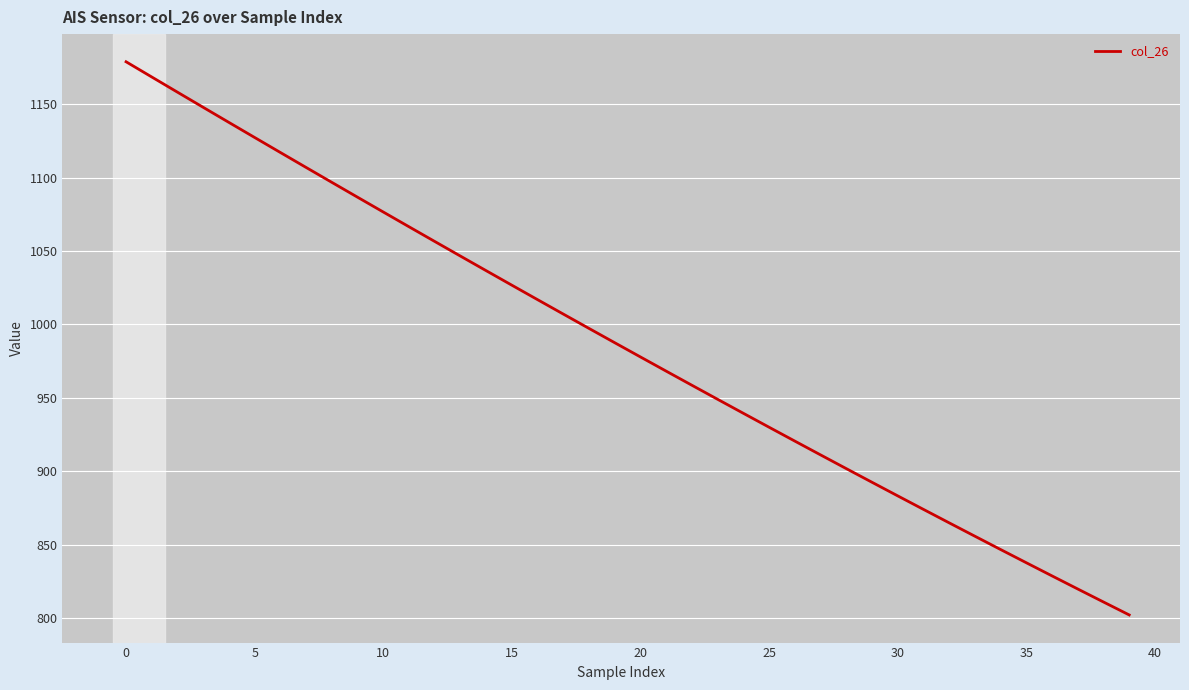

What is the maximum value shown in the chart?

1178.8